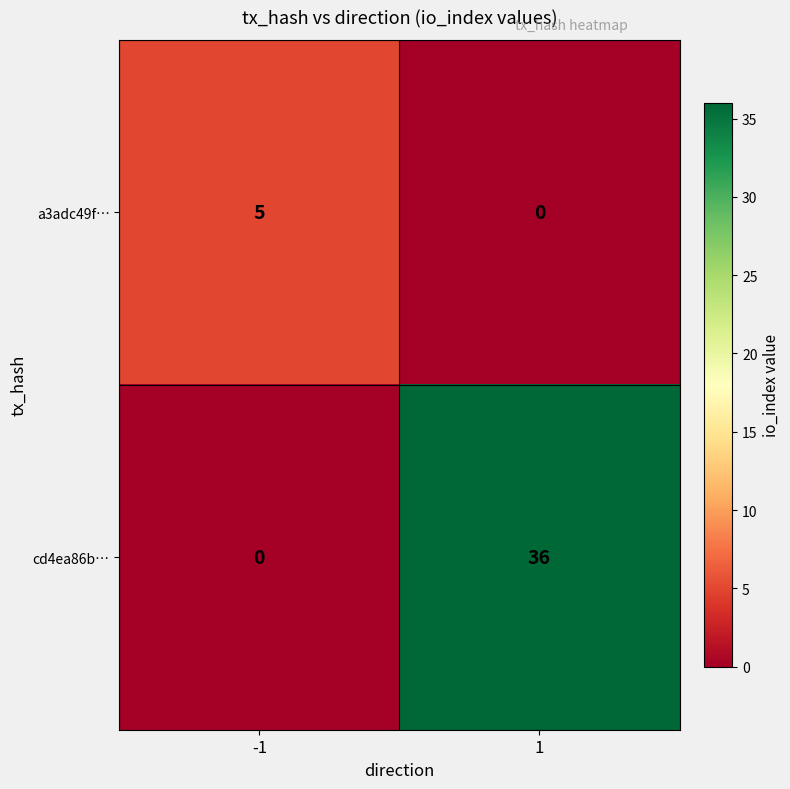

What is the average value of the cd4ea86b… series?

18